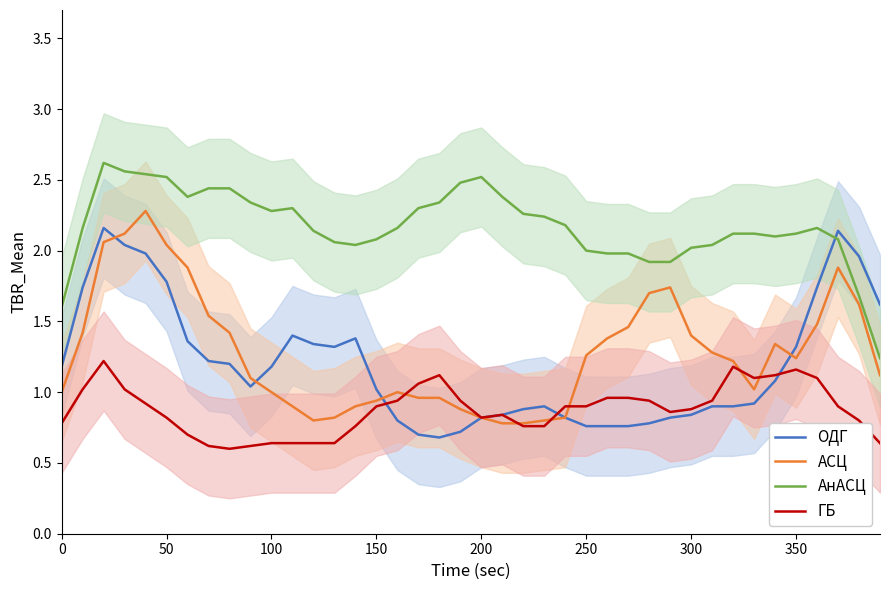

True or false: ГБ and АнАСЦ cross at least once.

False